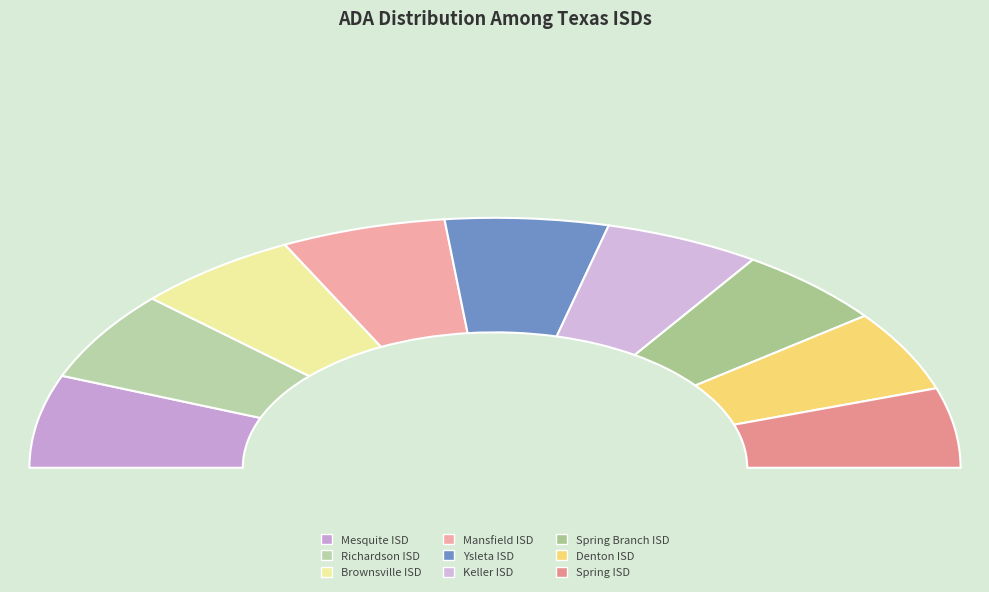

True or false: Denton ISD accounts for 16% of the total.

False